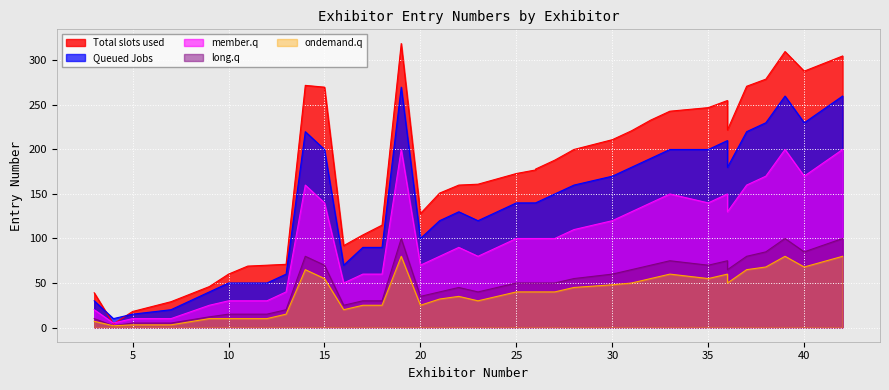

True or false: member.q and long.q intersect in this chart.

False